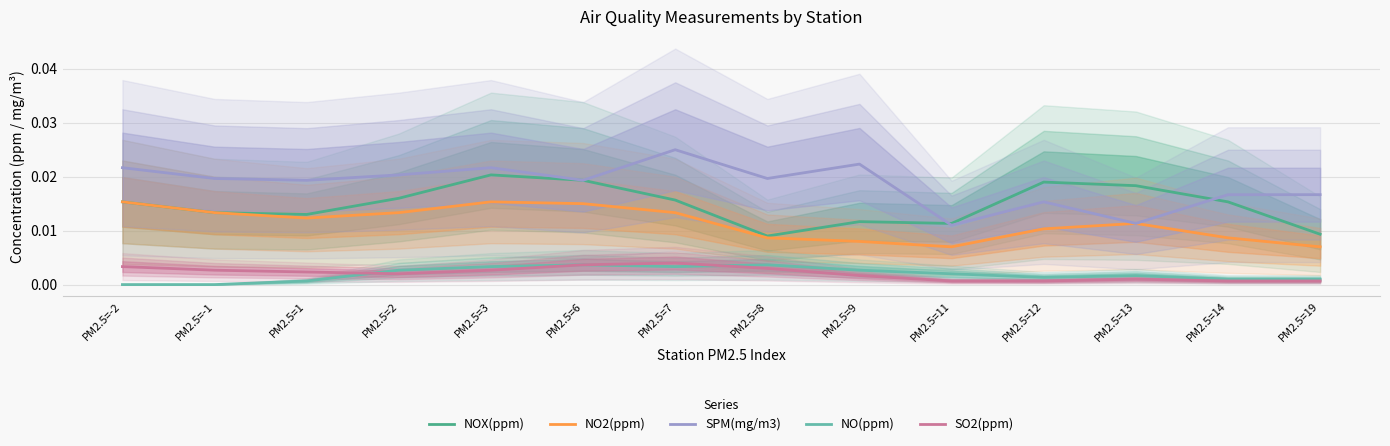

Where is NO2(ppm) nearest to the value 0?

PM2.5=19